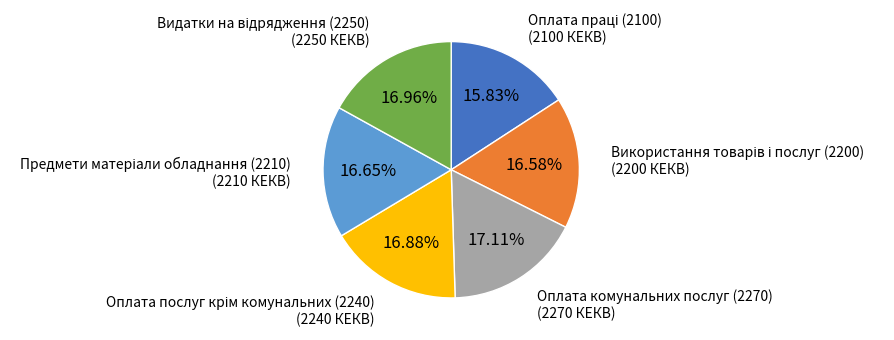

Is there any slice that represents more than half of the pie?

No